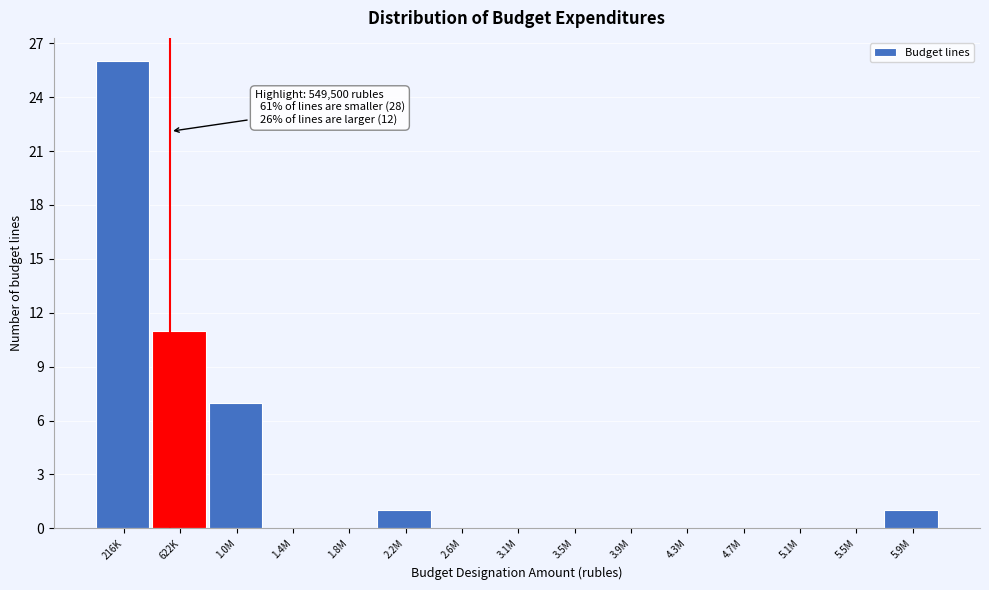

Reading right to left, extract all data points from this chart.

5.9M=1	5.5M=0	5.1M=0	4.7M=0	4.3M=0	3.9M=0	3.5M=0	3.1M=0	2.6M=0	2.2M=1	1.8M=0	1.4M=0	1.0M=7	622K=11	216K=26